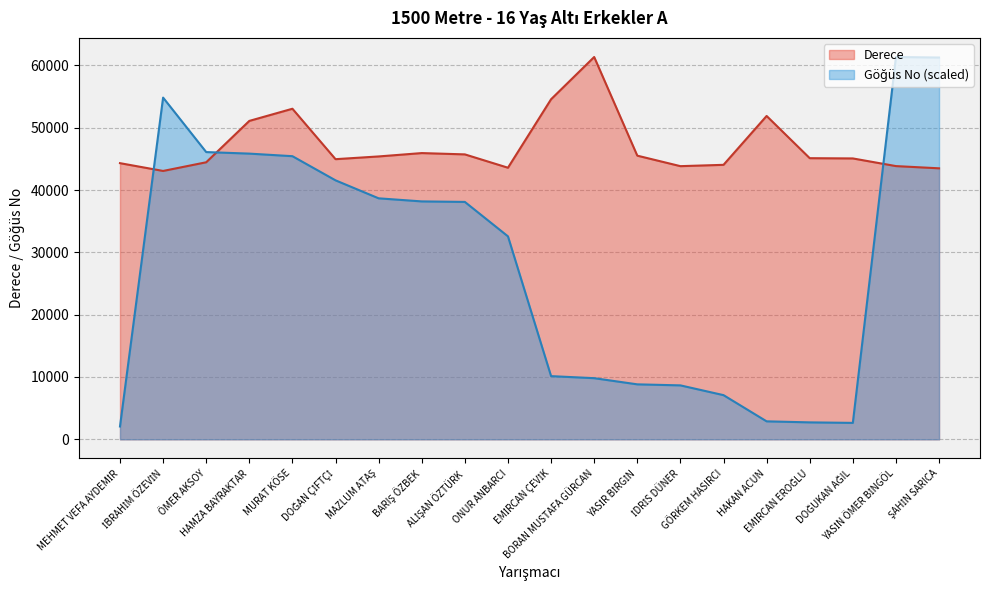

What is the total value across all series at ŞAHİN SARICA?

104734.6